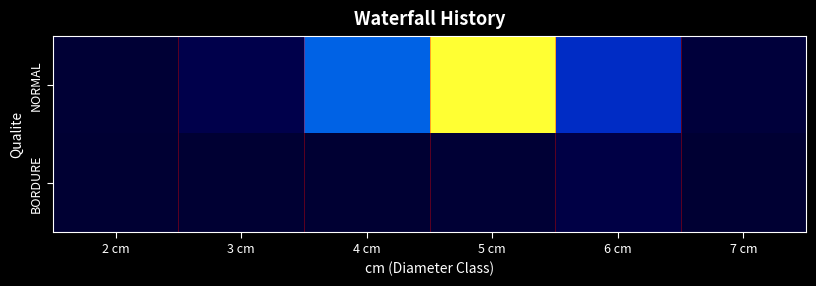

Between 3 cm and 6 cm, which series saw the biggest shift?

NORMAL